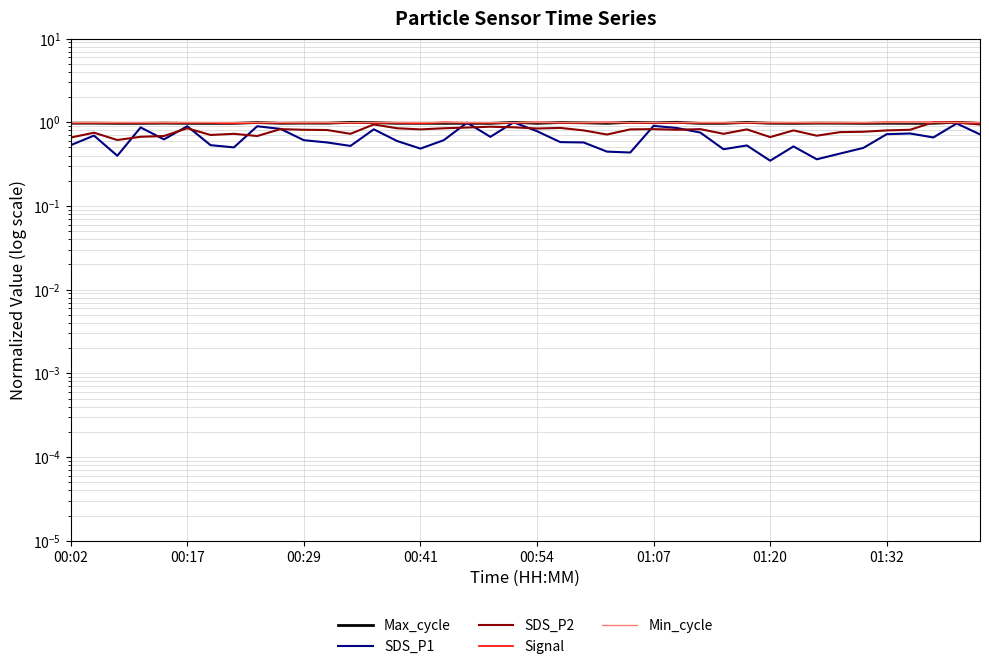

Which series has the largest range (max minus min)?

SDS_P1